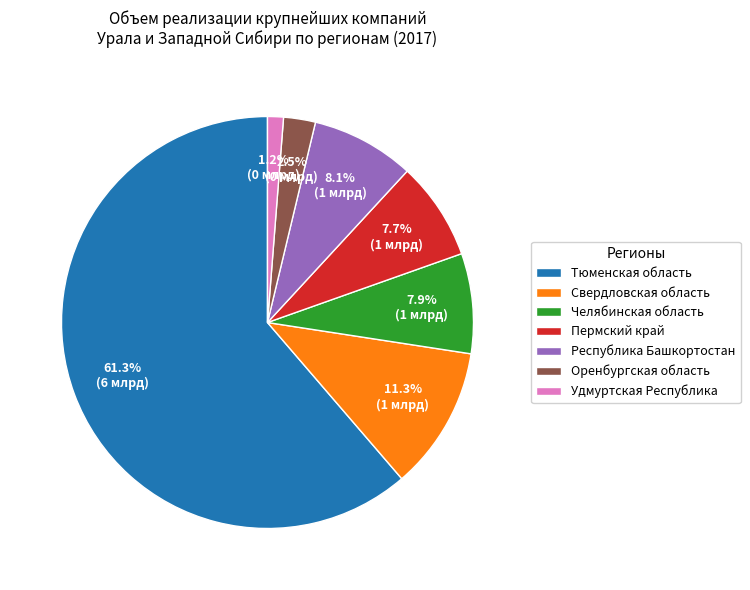

How many segments does this pie chart have?

7